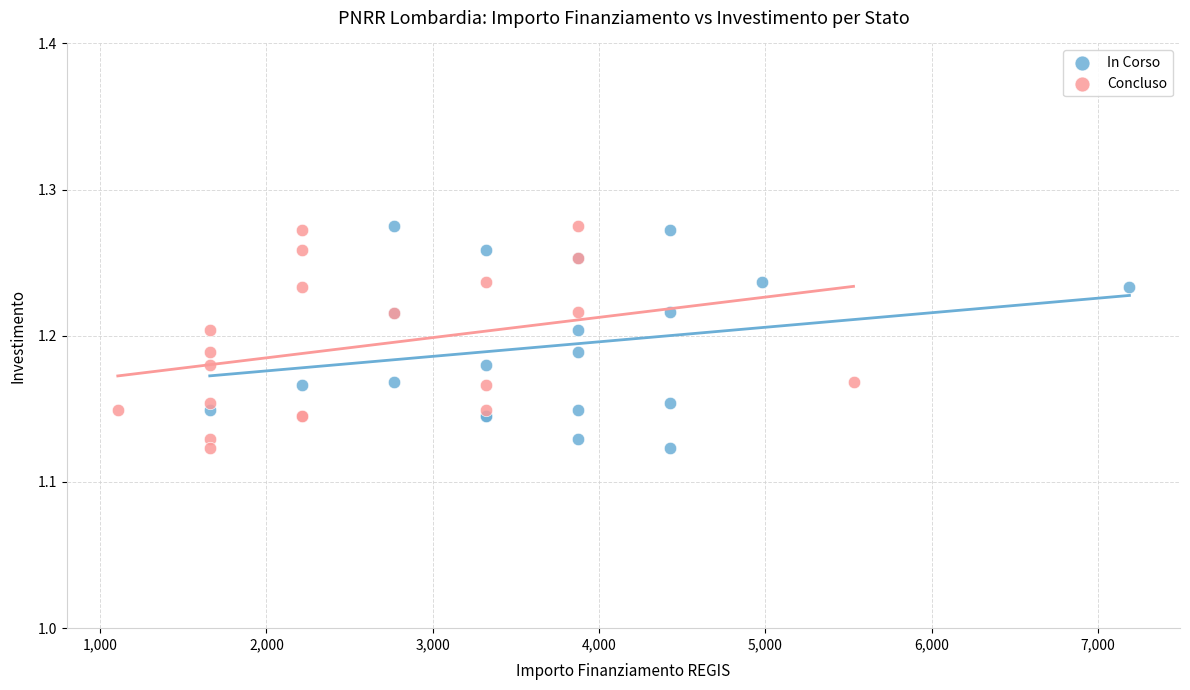

What are all the series names shown in the legend?

In Corso, Concluso